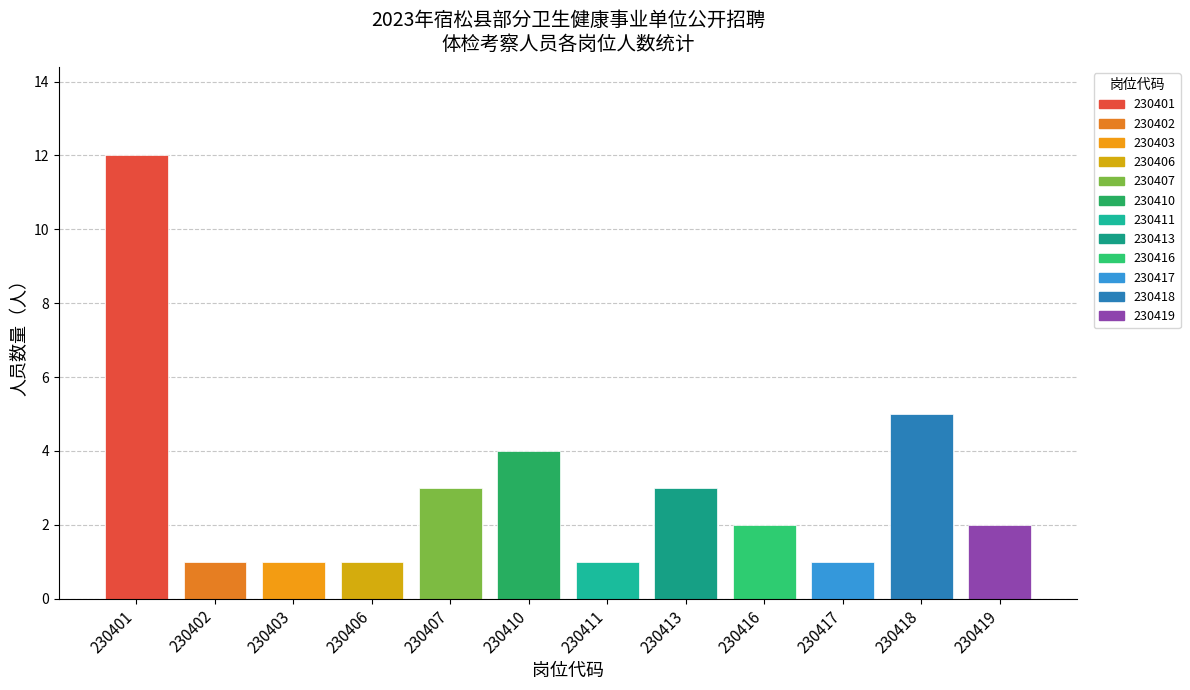

What is the change in value from 230401 to 230402?

-11